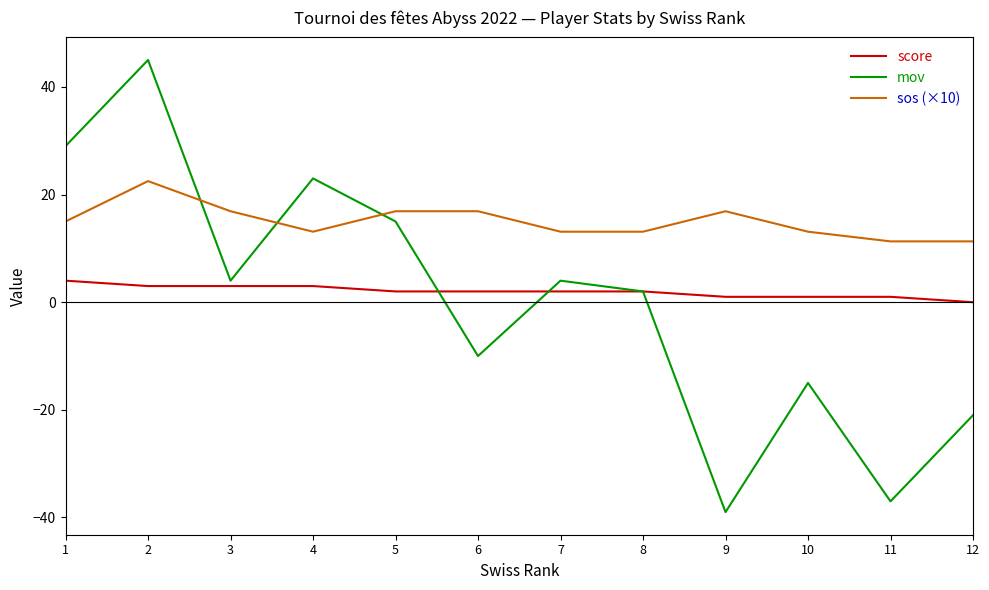

Between 7 and 8, which series saw the biggest shift?

mov